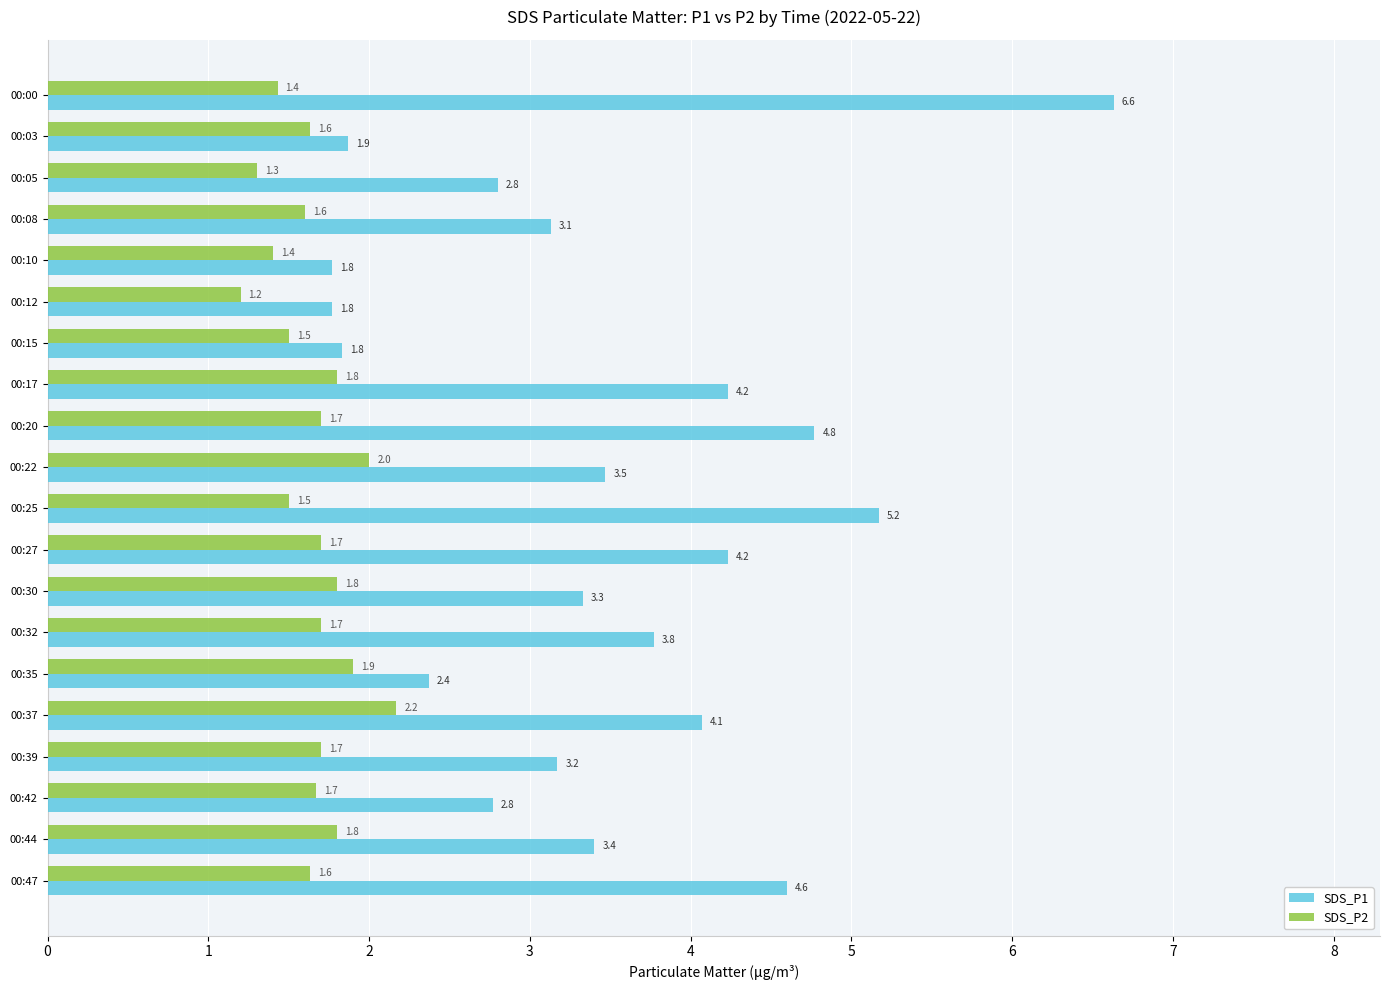

Count the SDS_P2 values in the range 1 to 2.

19